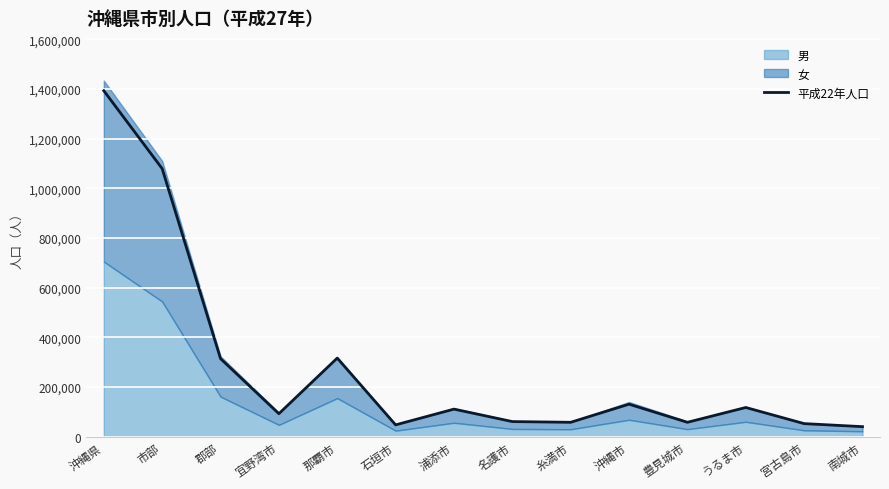

Reading left to right, extract all data points from this chart.

沖縄県=1392818	市部=1078992	郡部=313826	宜野湾市=91928	那覇市=315954	石垣市=46922	浦添市=110351	名護市=60231	糸満市=57320	沖縄市=130249	豊見城市=57261	うるま市=116979	宮古島市=52039	南城市=39758